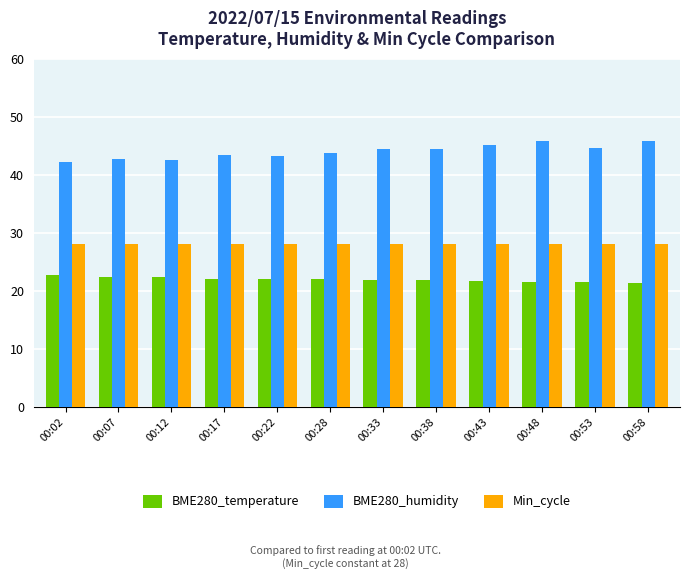

True or false: BME280_temperature has a value of 34.2 at 00:48.

False